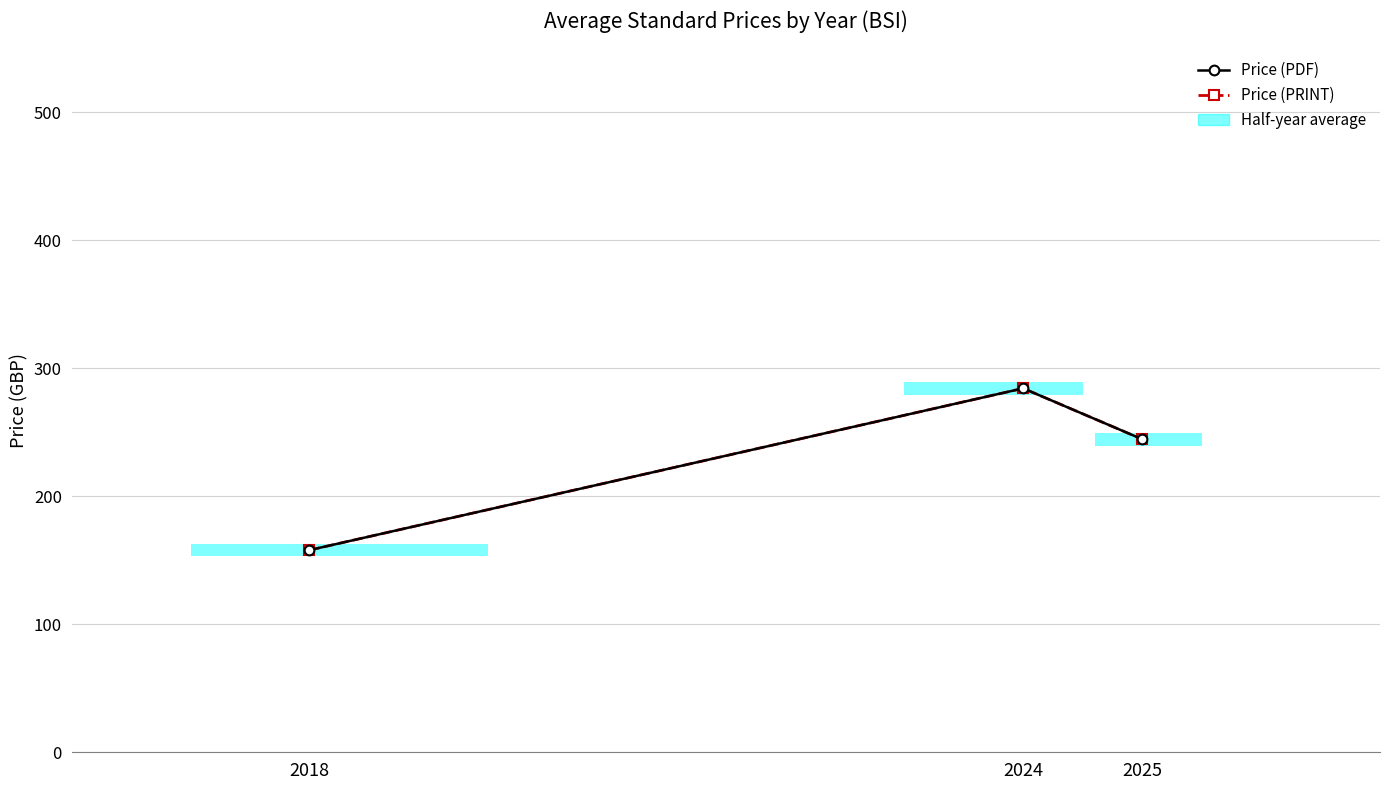

Where does the Price (PDF) series first go above 244?

2024